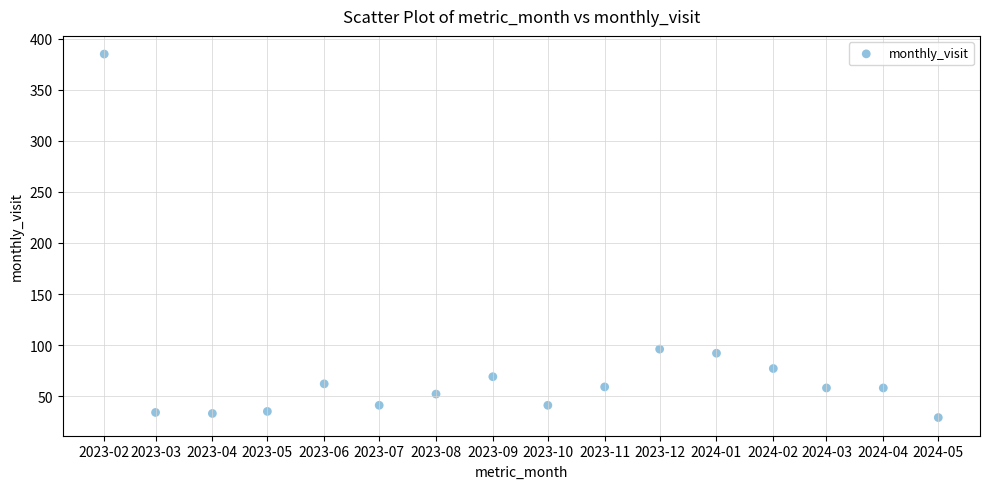

What Y value in the scatter plot is closest to 207?

96